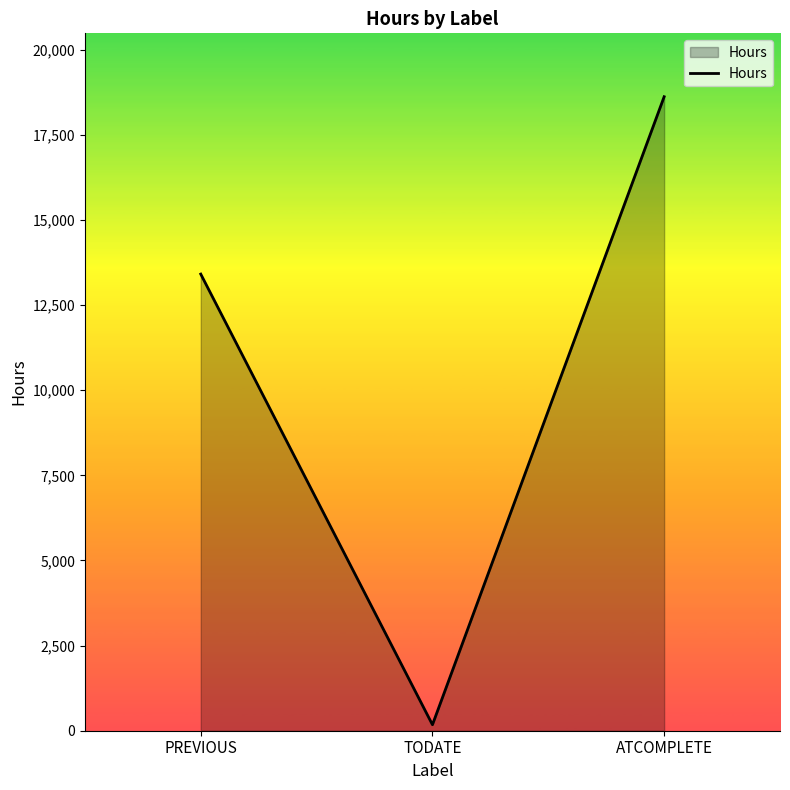

What is the greatest value displayed?

18616